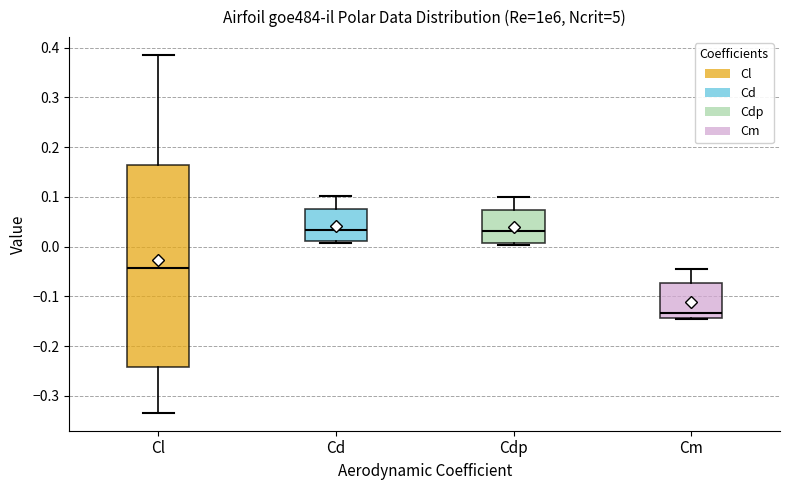

Where is the lower edge of the box for Cl on the y-axis? The values are not printed on the chart, so give them approximately, as read against the axis.

-0.24